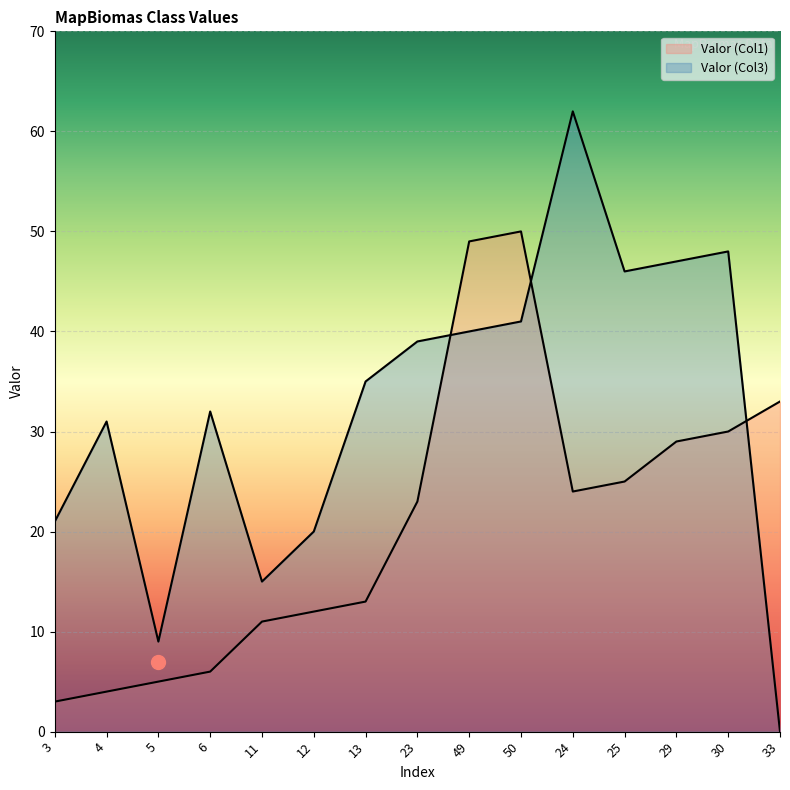

Reading right to left, list all the values displayed in this chart.

Valor (Col1): 33=33	30=30	29=29	25=25	24=24	50=50	49=49	23=23	13=13	12=12	11=11	6=6	5=5	4=4	3=3
Valor (Col3): 33=0	30=48	29=47	25=46	24=62	50=41	49=40	23=39	13=35	12=20	11=15	6=32	5=9	4=31	3=21